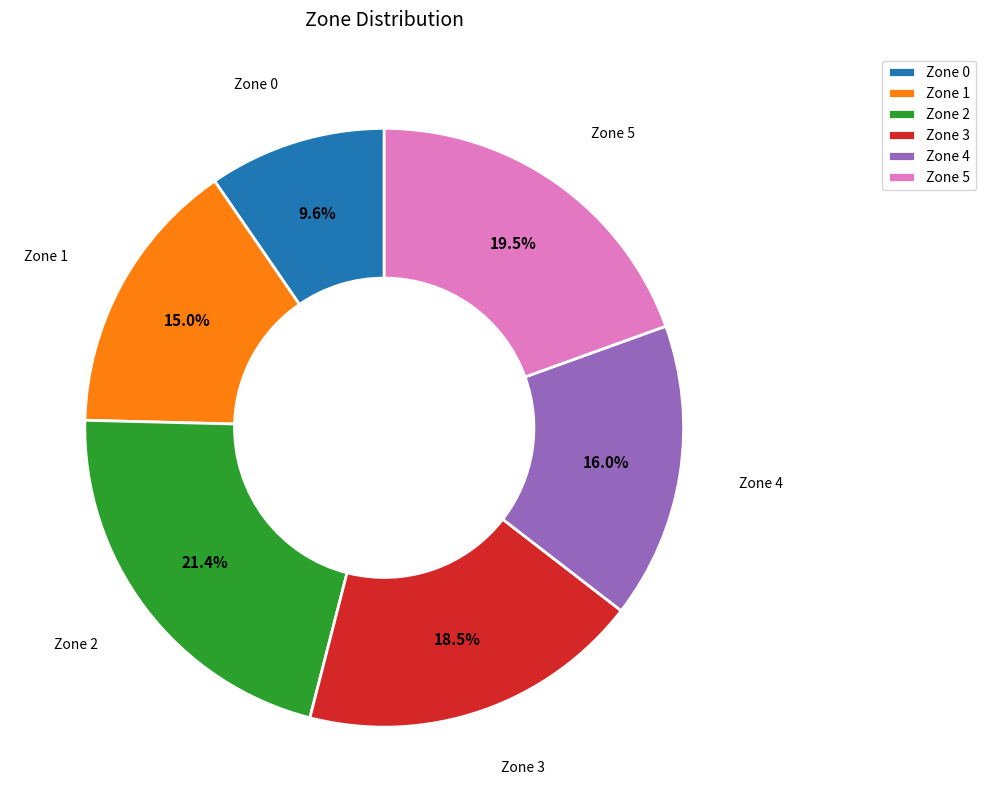

True or false: Zone 2 accounts for 32% of the total.

False